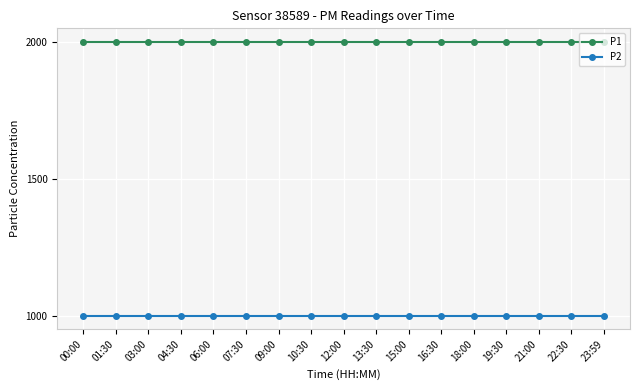

What is the greatest value displayed?

1999.9